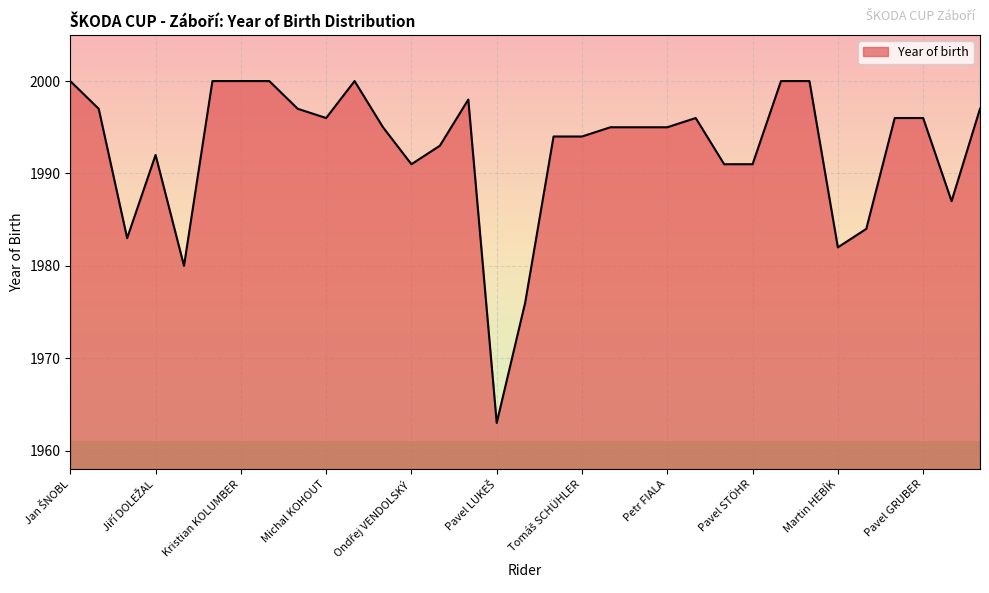

What is the difference between the maximum and minimum values?

37